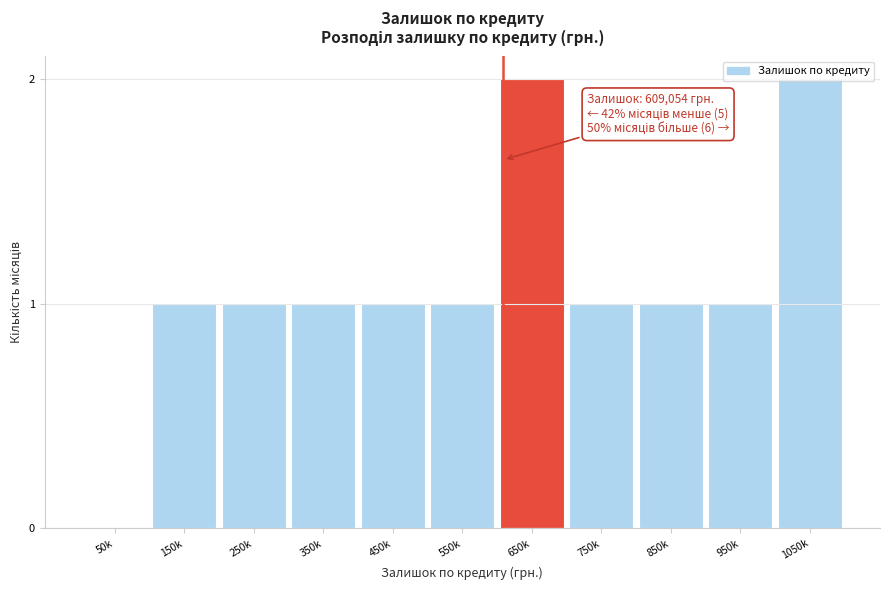

The value at 450k is 1. True or false?

True